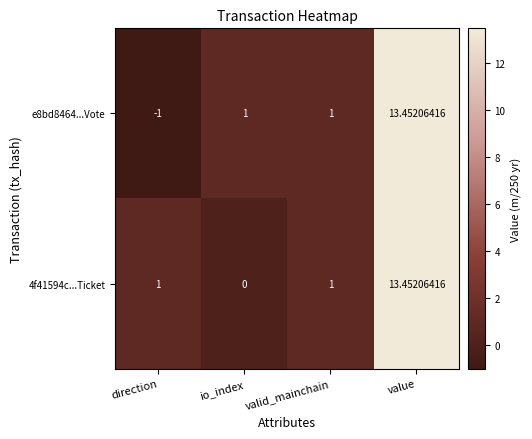

At which category is the sum across all series the highest?

value